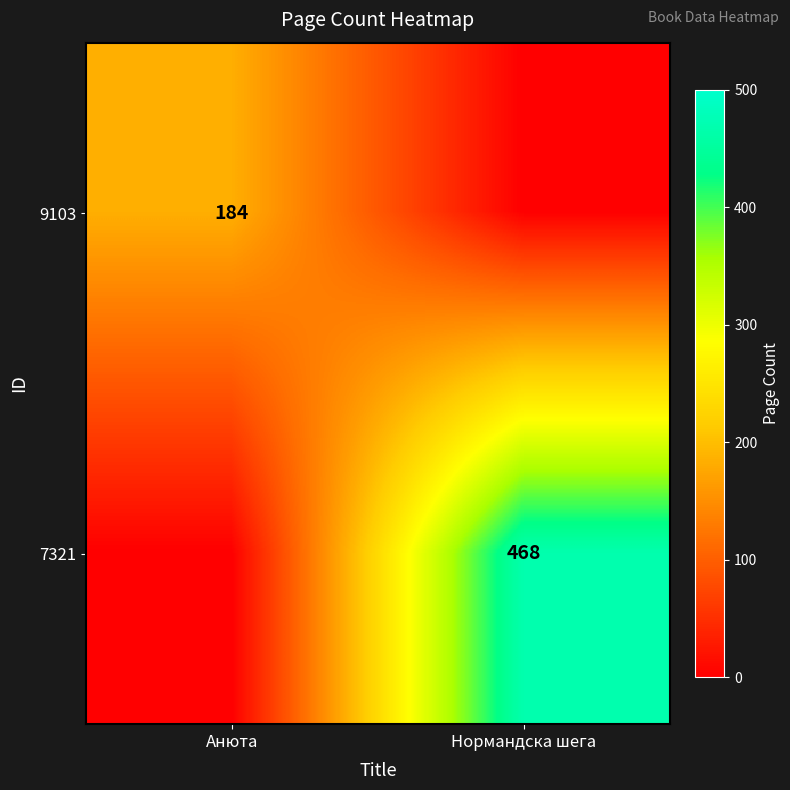

Count the number of data series in this chart.

2